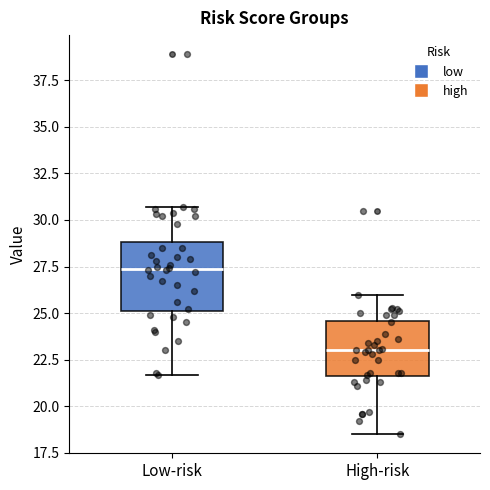

Reading left to right, transcribe this box plot: for each box, give where its median line is, the range the box spans, and where its two whiskers end, as read against the y-axis. The values are not printed on the chart, so give them approximately, as read against the axis.

Low-risk: median 27.5, box 25.0 to 29.0, whiskers 21.5 to 30.5
High-risk: median 23.0, box 21.5 to 24.5, whiskers 18.5 to 26.0